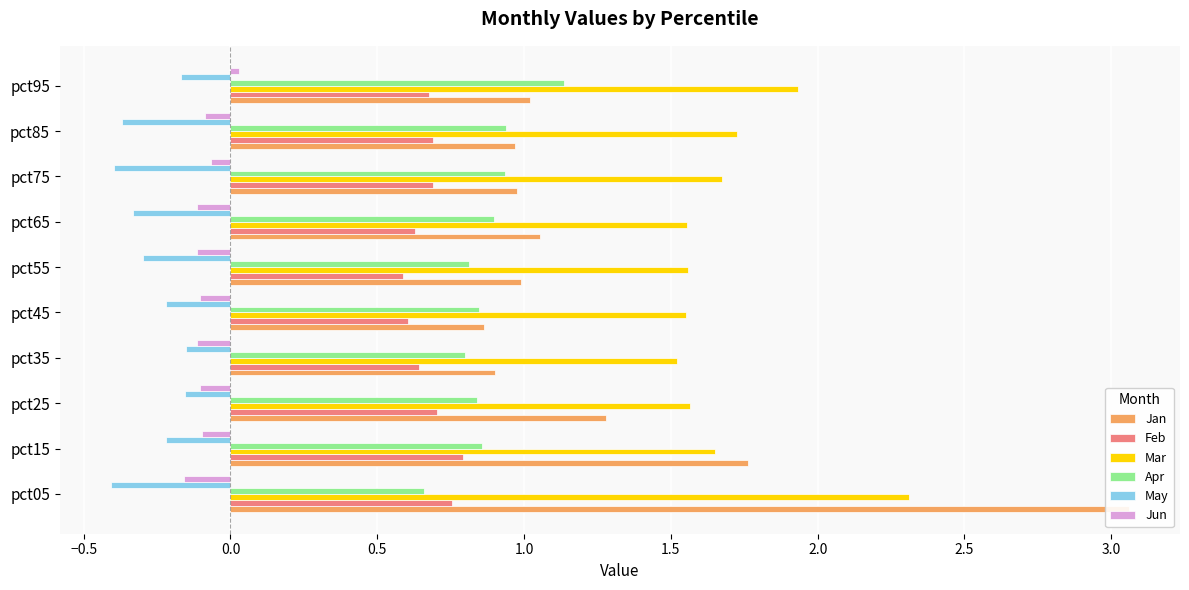

What is the maximum value for May?

-0.2